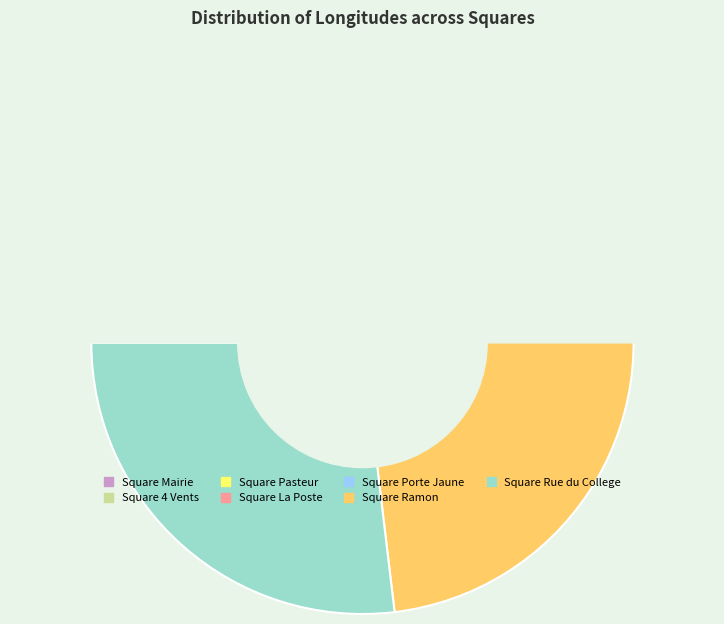

Does Square Pasteur account for over 50% of the chart?

No